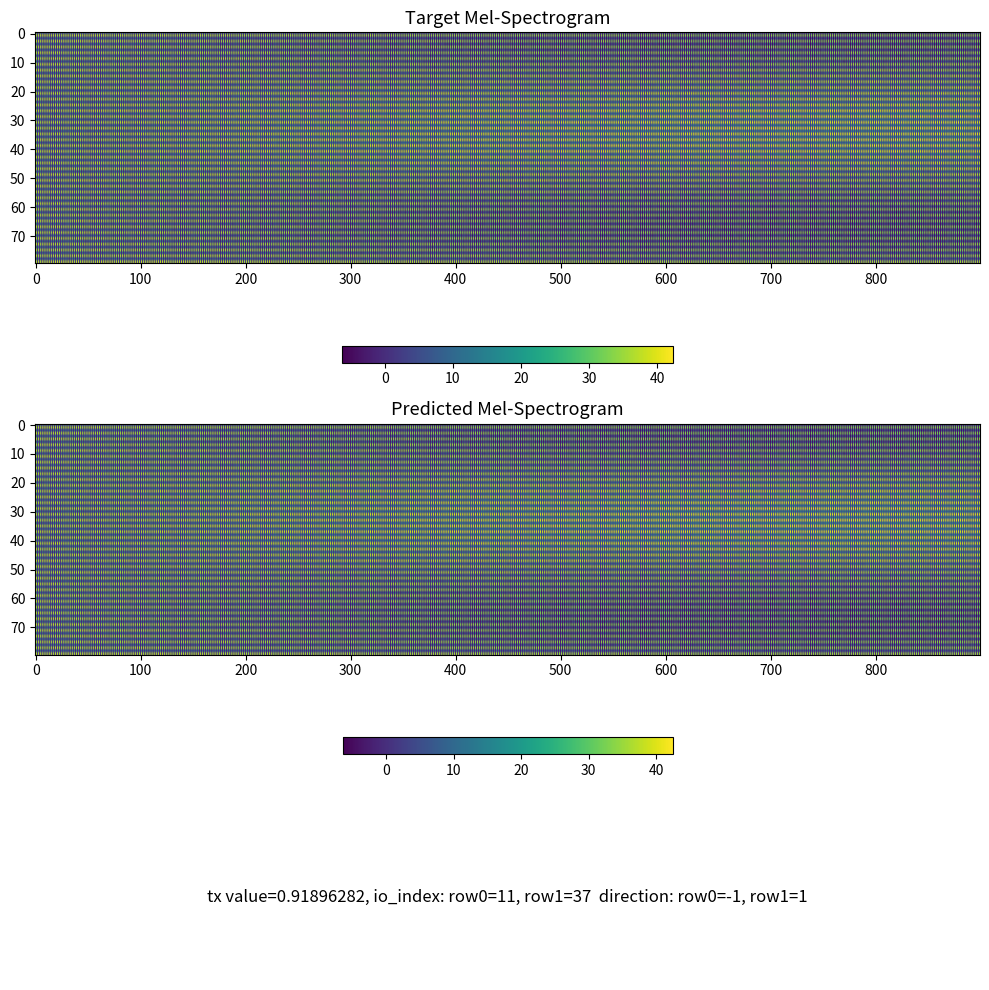

What is the difference between the highest and lowest values at 0?

2